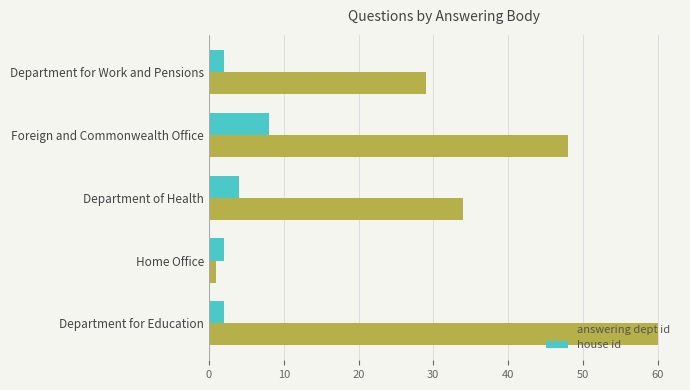

The house id series shows 2 at Home Office. True or false?

True